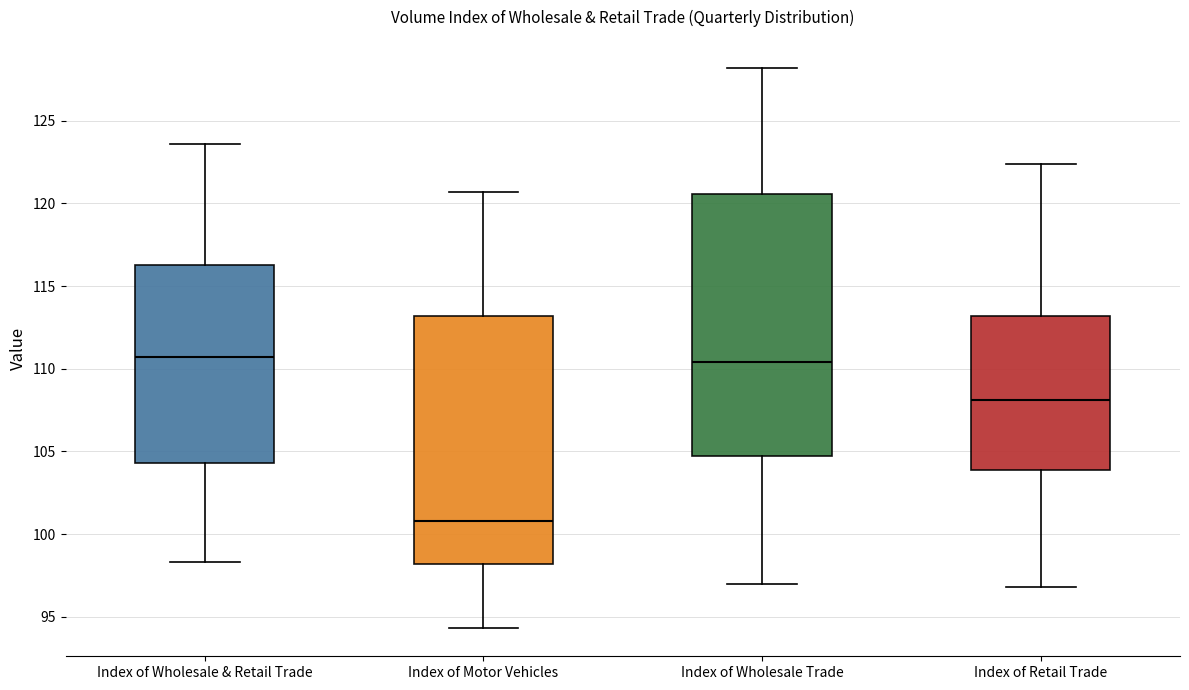

Reading left to right, read every box against the y-axis: the position of its median line, the range the box covers, and the ends of its whiskers. The values are not printed on the chart, so give them approximately, as read against the axis.

Index of Wholesale & Retail Trade: median 110.5, box 104.5 to 116.5, whiskers 98.5 to 123.5
Index of Motor Vehicles: median 101.0, box 98.0 to 113.0, whiskers 94.5 to 120.5
Index of Wholesale Trade: median 110.5, box 104.5 to 120.5, whiskers 97.0 to 128.0
Index of Retail Trade: median 108.0, box 104.0 to 113.0, whiskers 97.0 to 122.5